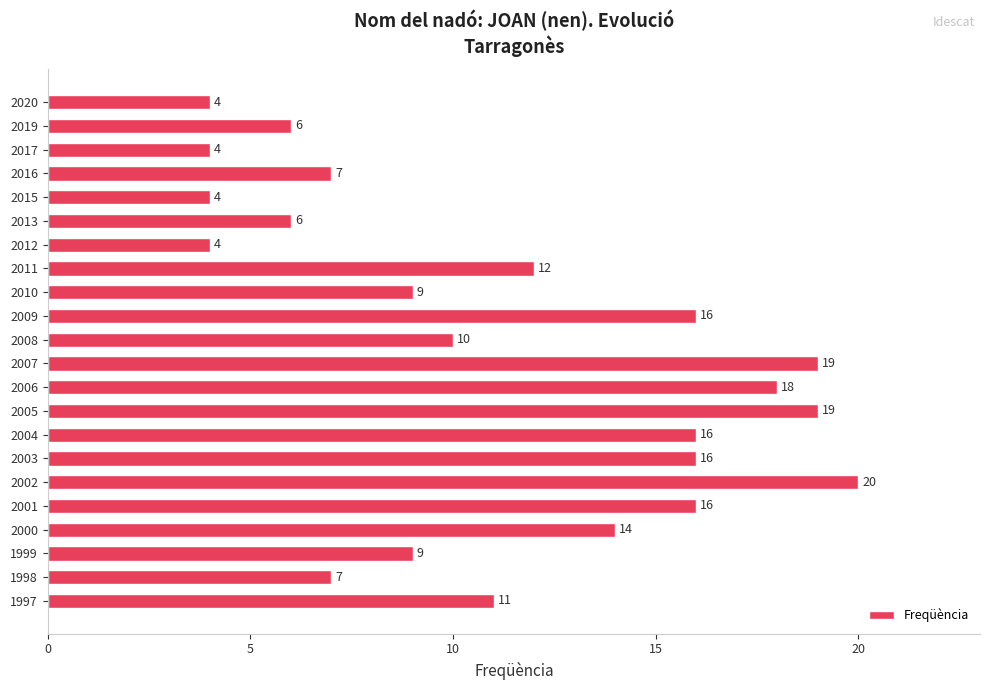

The value at 1997 is 19. True or false?

False